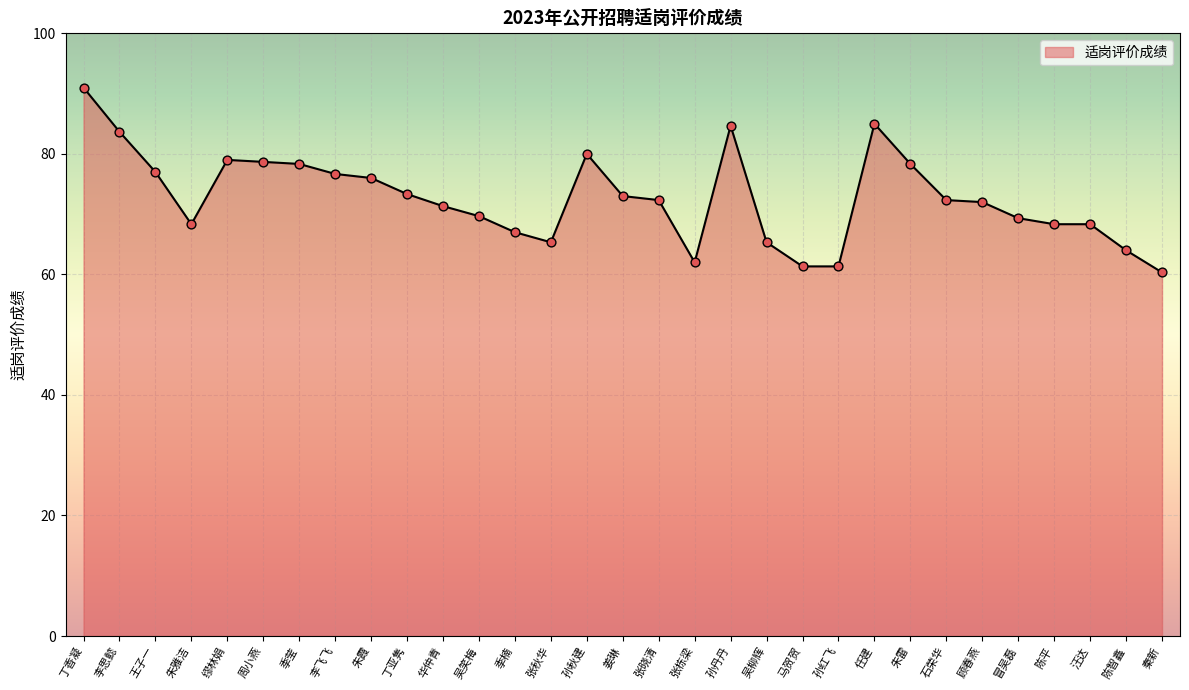

What is the change in value from 丁亚隽 to 顾春燕?

-1.3